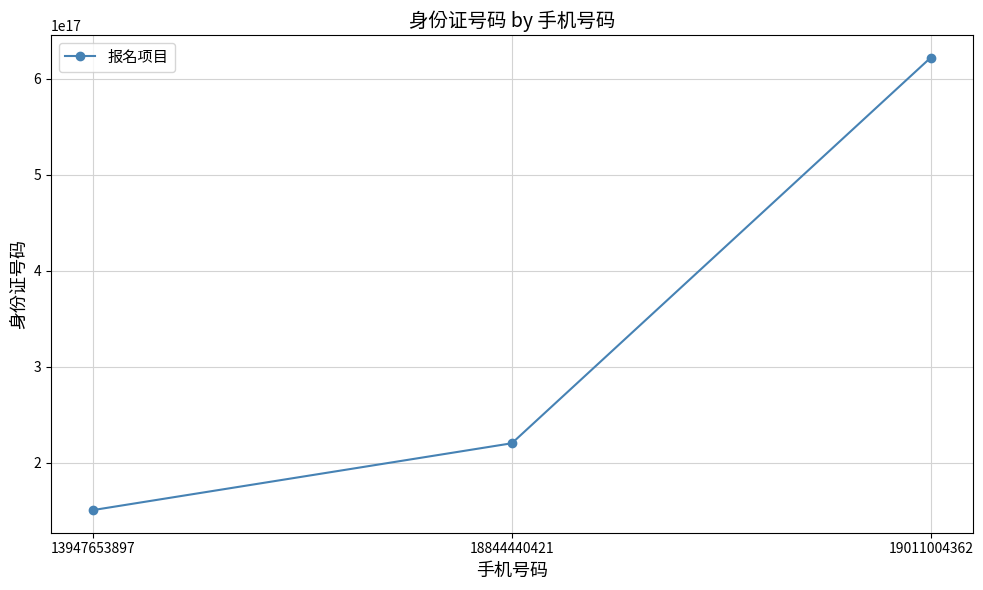

Does the chart have visible grid lines?

Yes